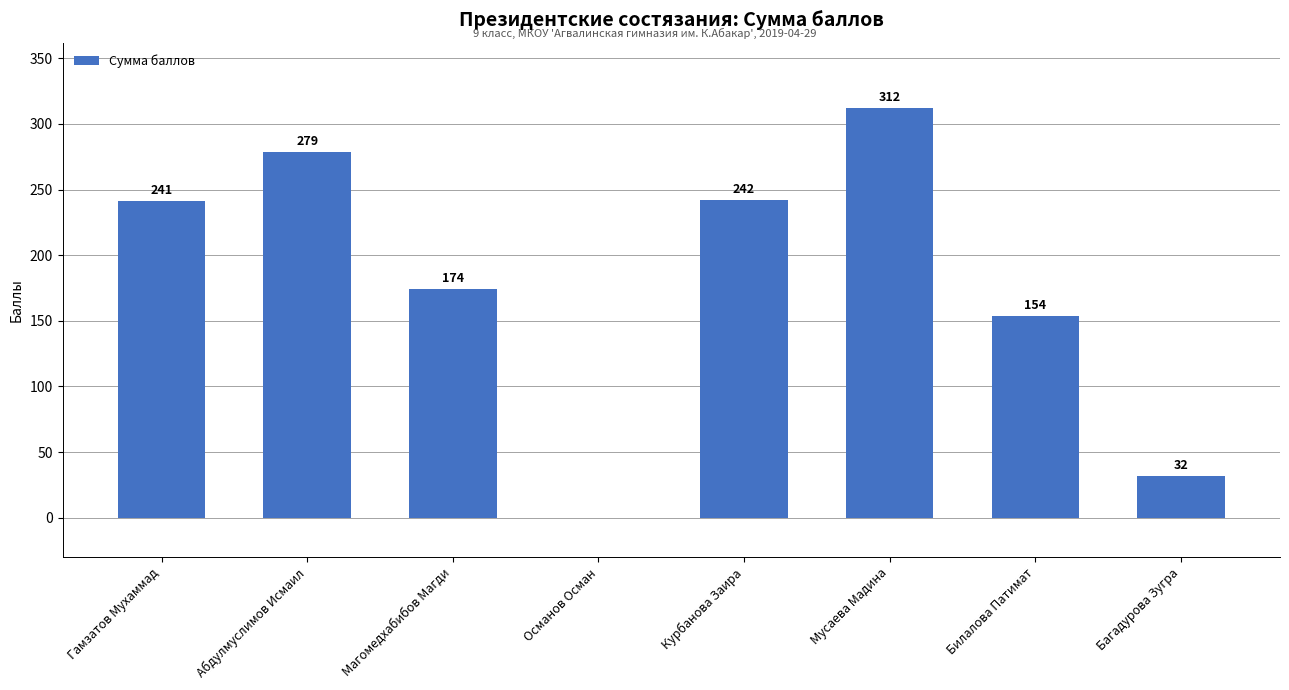

The chart shows a value of 242 at Курбанова Заира. True or false?

True